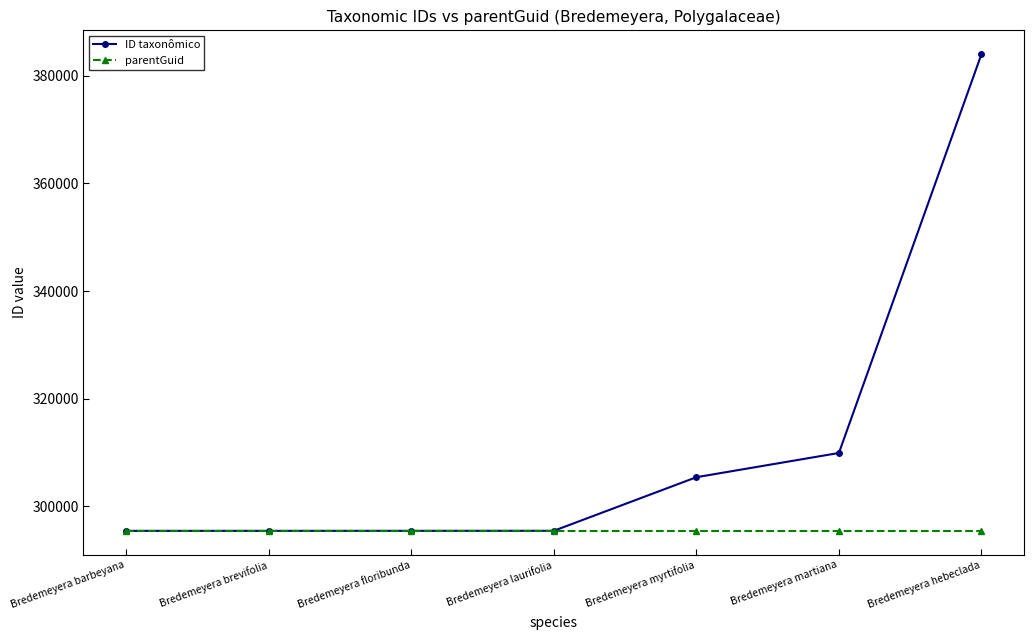

What is the spread (max minus min) of values at Bredemeyera barbeyana?

4